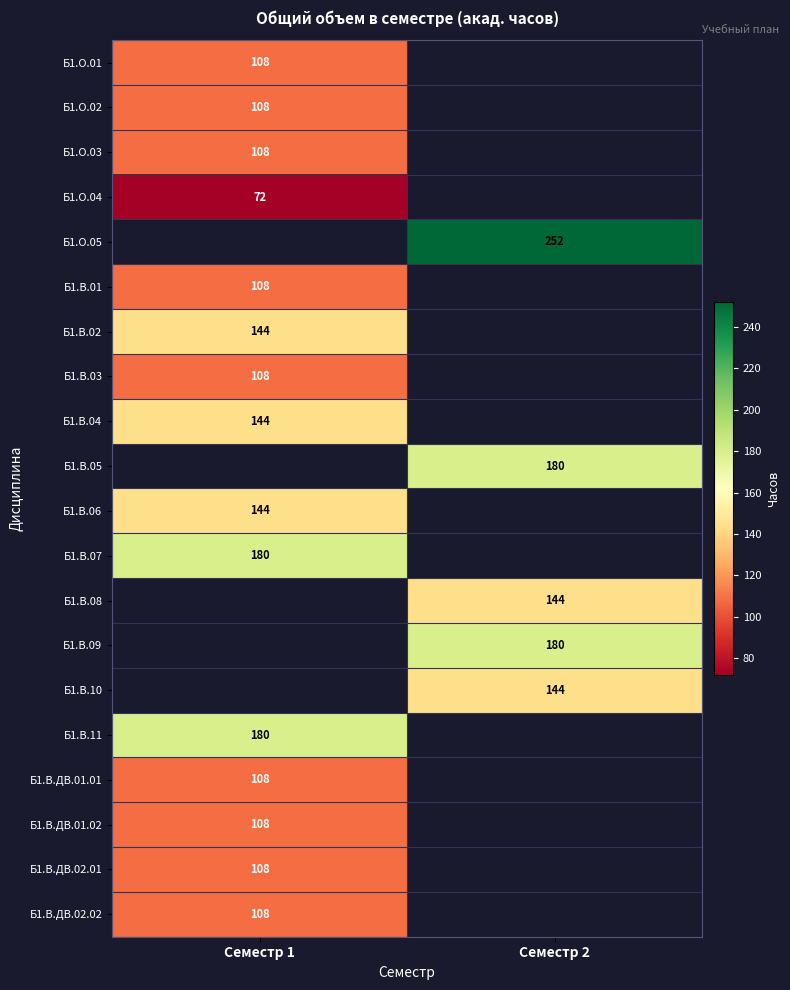

The Б1.В.09 series shows 264 at Семестр 2. True or false?

False